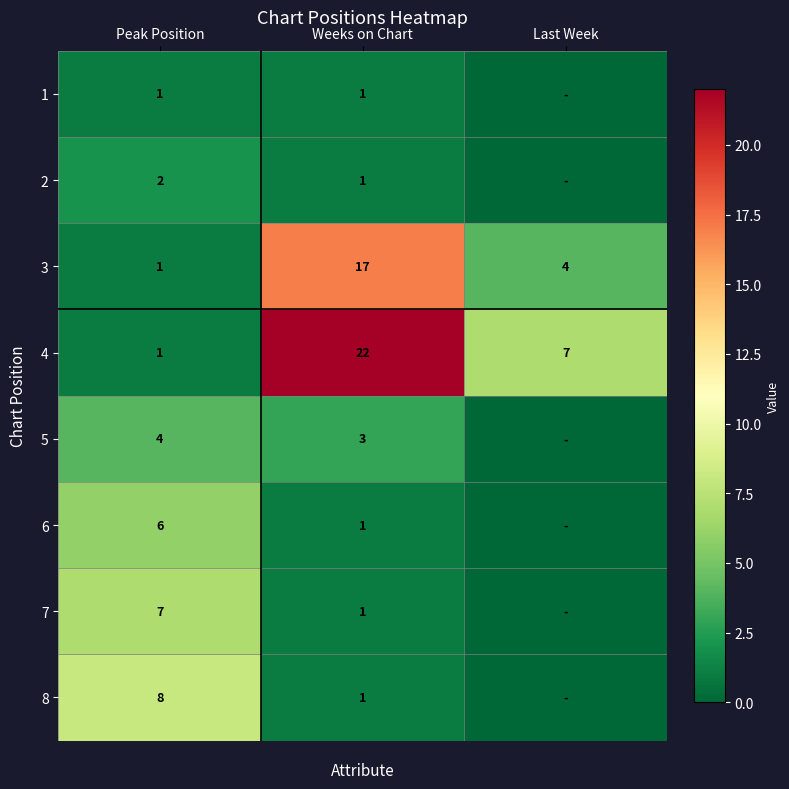

Where does the 4 series first go above 7?

Weeks on Chart